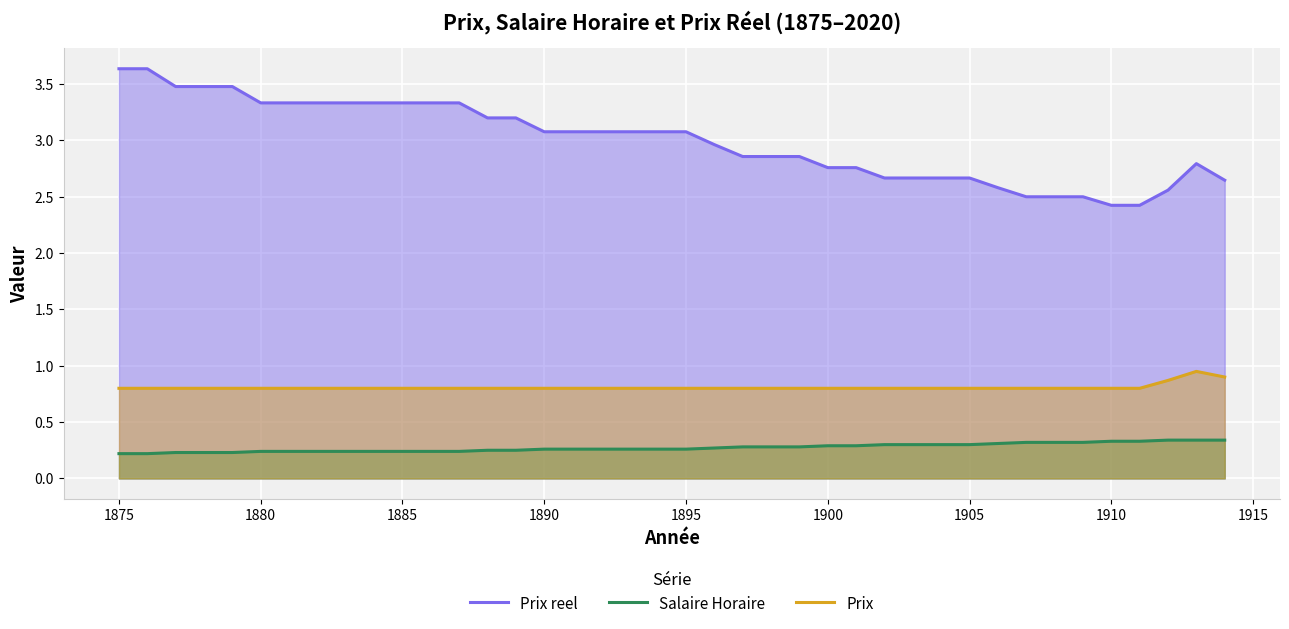

The value of Prix at 1890 is 0.8. True or false?

True